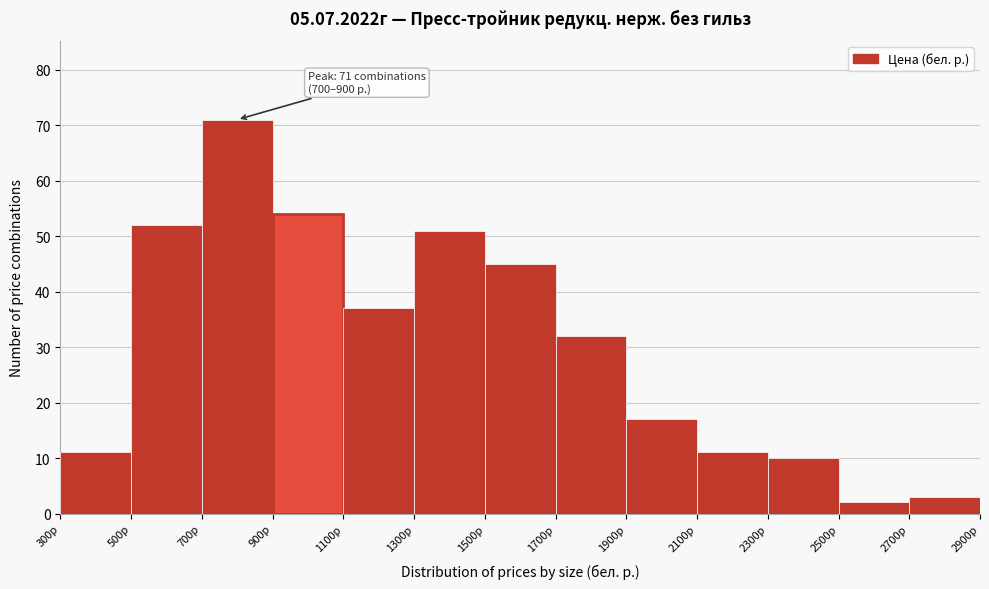

Over which range of the x-axis is the bar tallest?

700 to 900